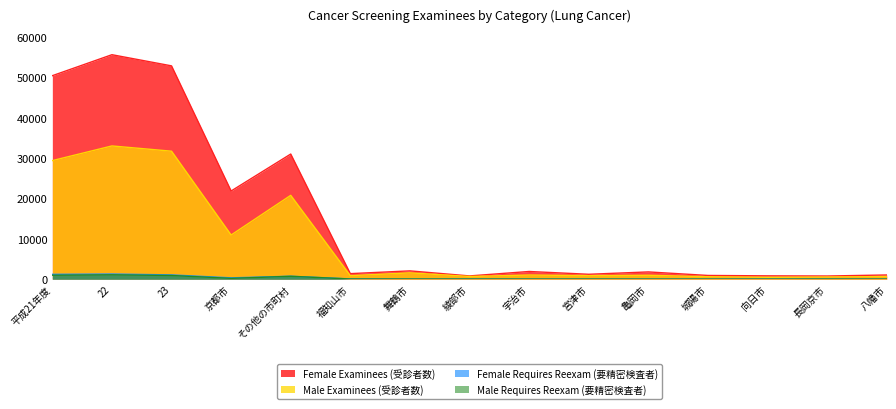

What is the approximate value of Female Requires Reexam (要精密検査者) at 23, to the nearest 50?

1050